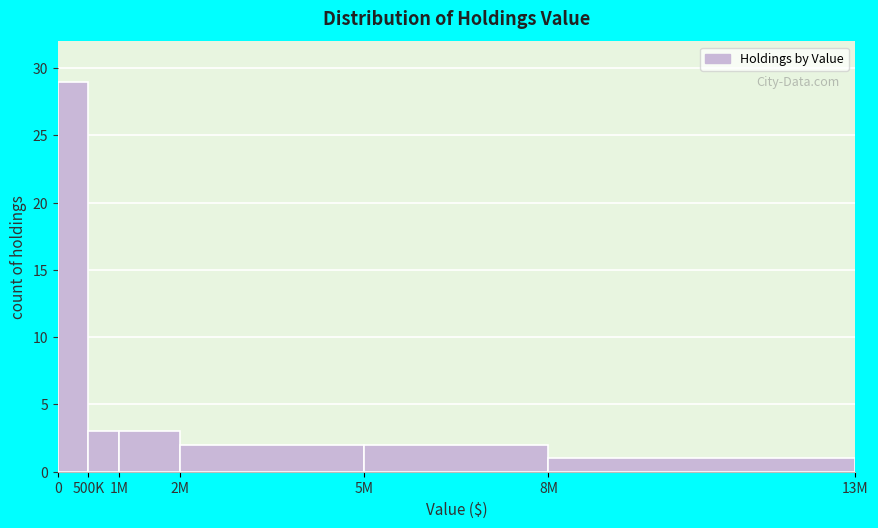

Reading left to right, list all the values displayed in this chart.

0=29	500K=3	1M=3	2M=2	5M=2	8M=1